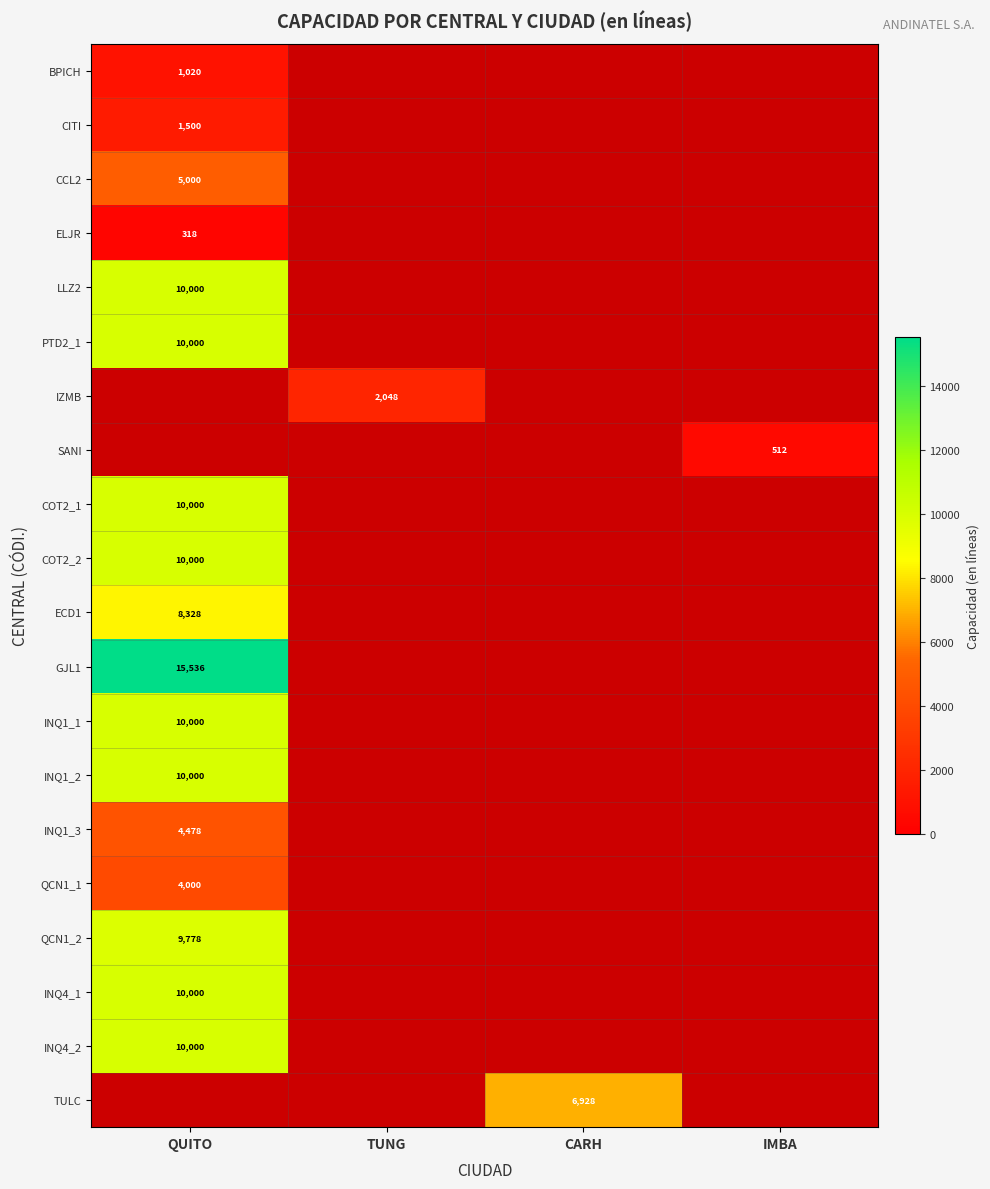

At which category does the chart reach its peak across all series?

QUITO